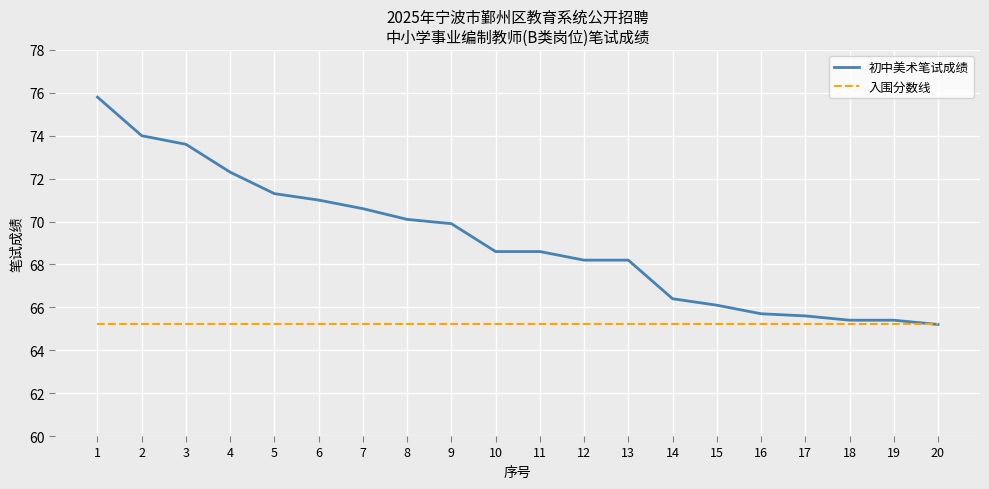

What is the maximum value for 入围分数线?

65.2